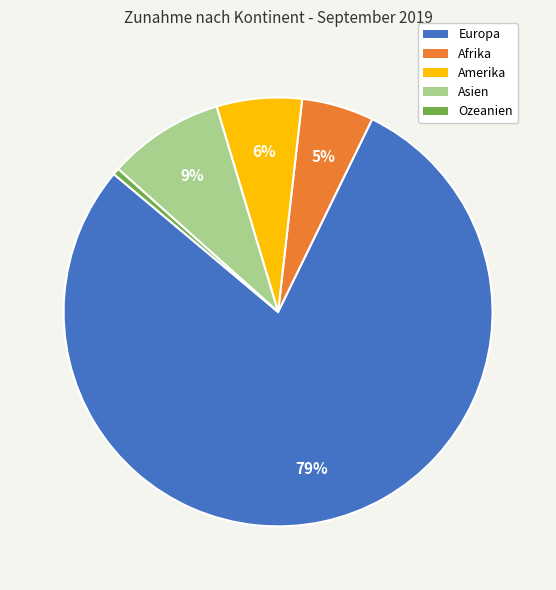

Rank the categories by value from highest to lowest.

Europa, Asien, Amerika, Afrika, Ozeanien